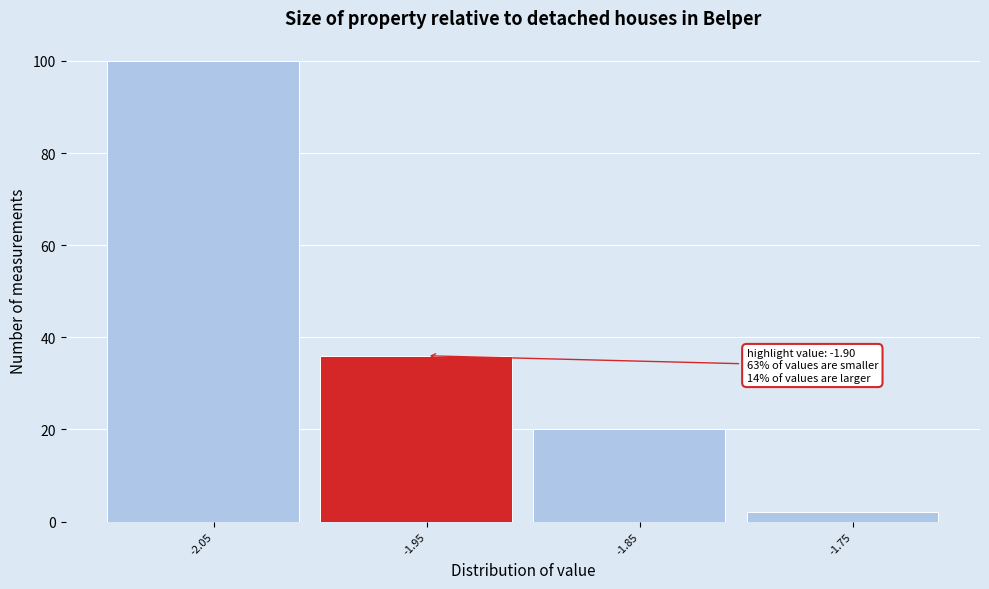

Reading left to right, extract all data points from this chart.

100	36	20	2